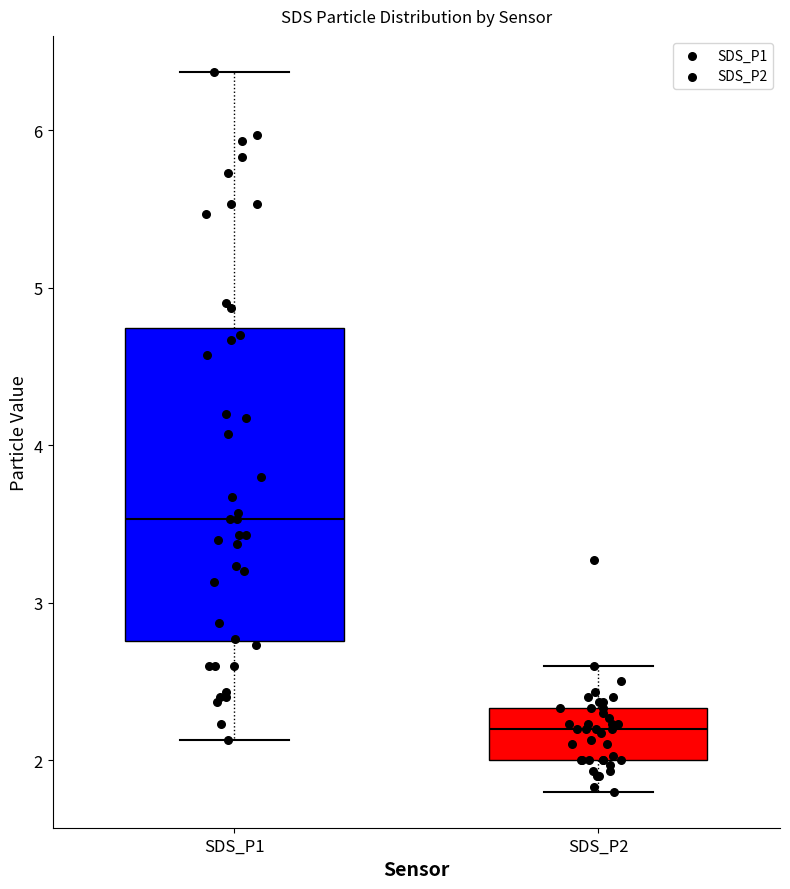

Which box's median line is the lowest?

SDS_P2